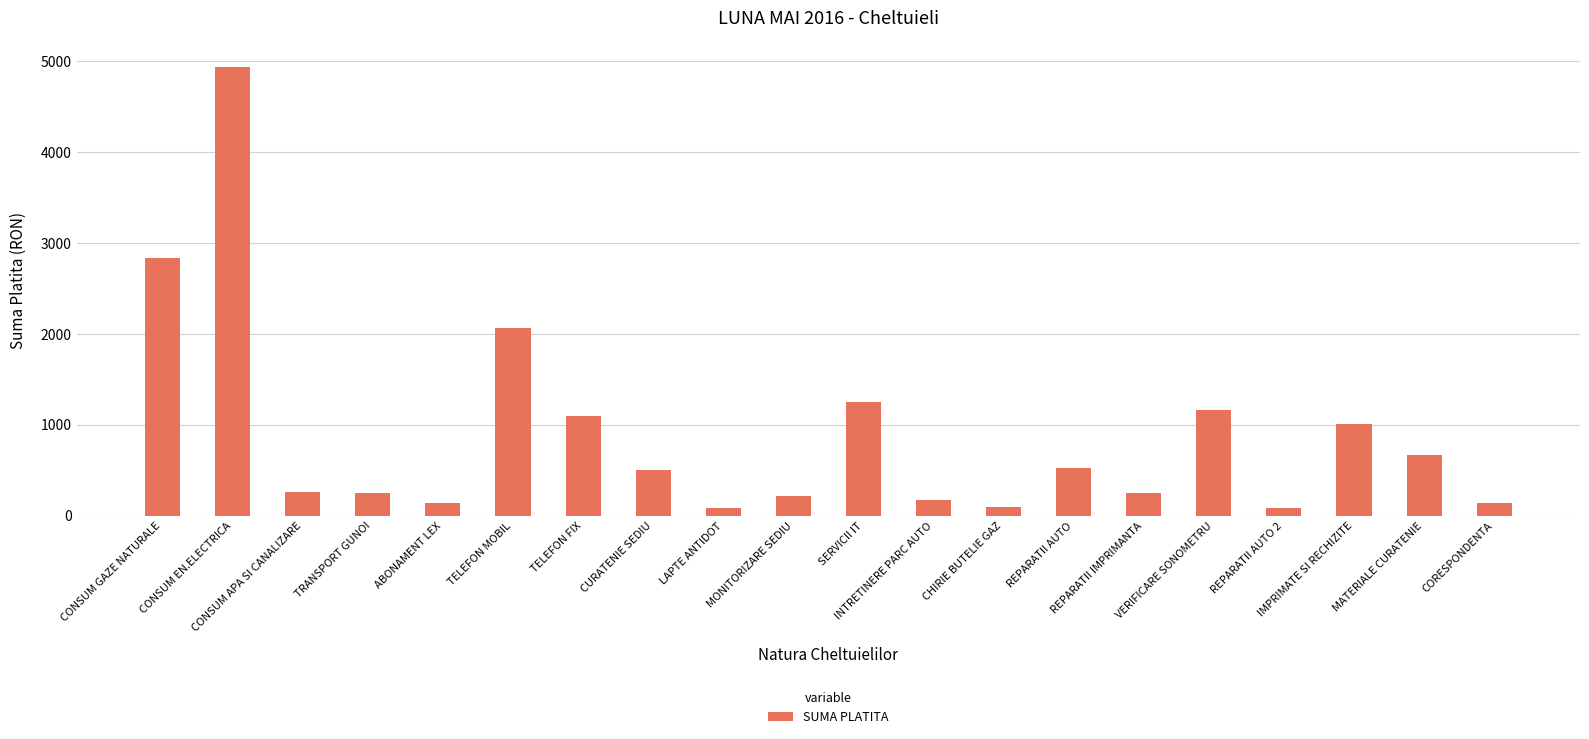

Where is the data nearest to the value 2509?

CONSUM GAZE NATURALE